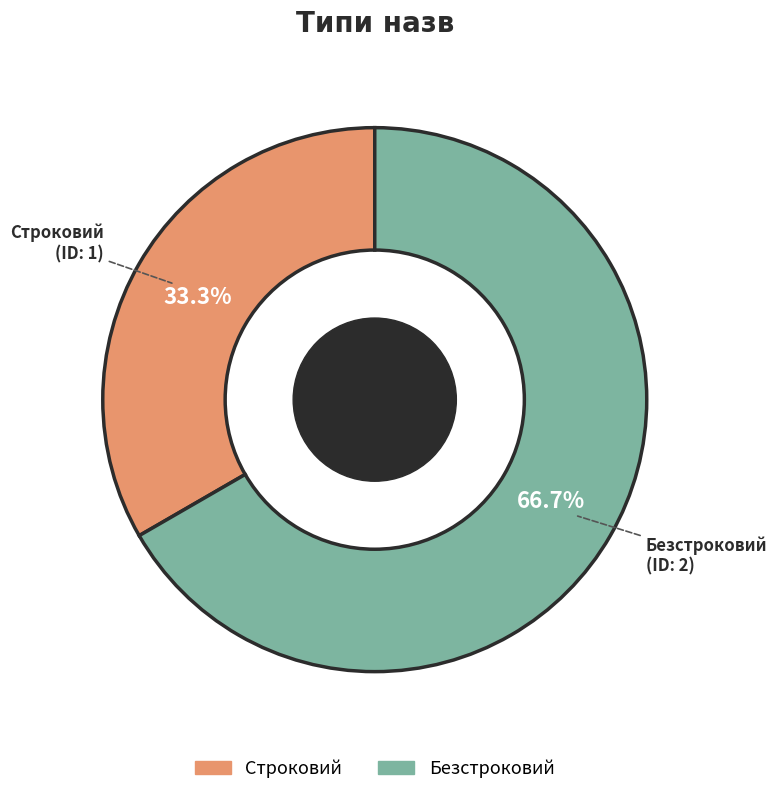

Which slice is the smallest?

Строковий